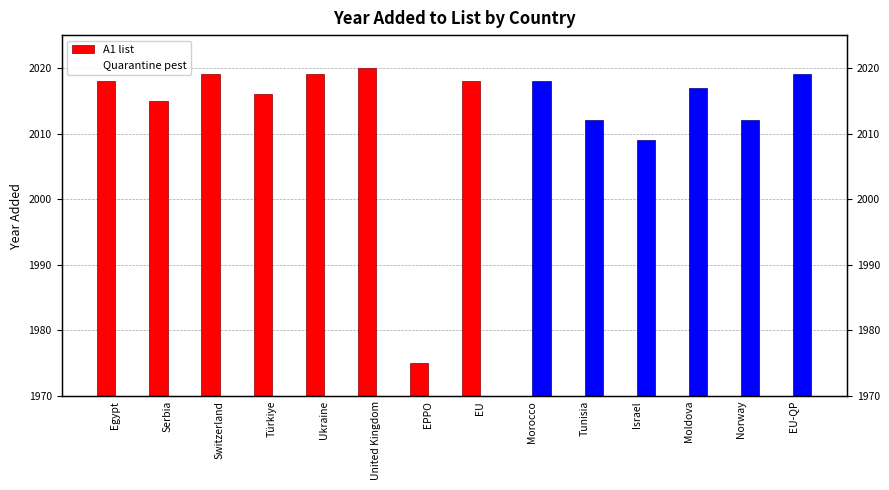

The value of A1 list at United Kingdom is 2020. True or false?

True